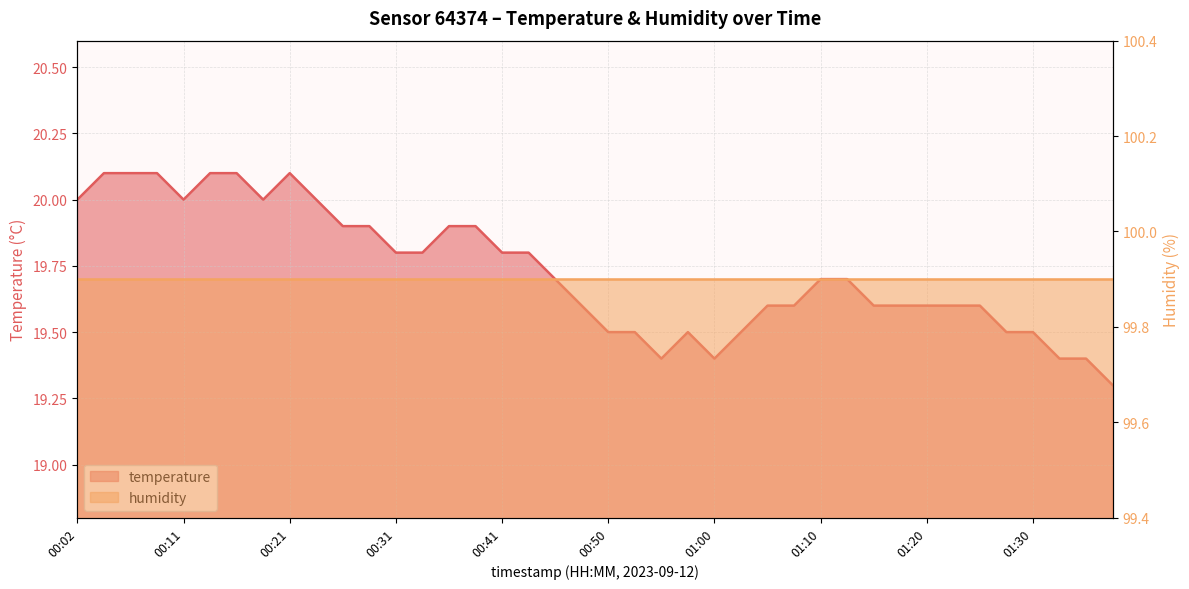

What is the ratio of the value at 00:55 to the value at 00:28?

1.0